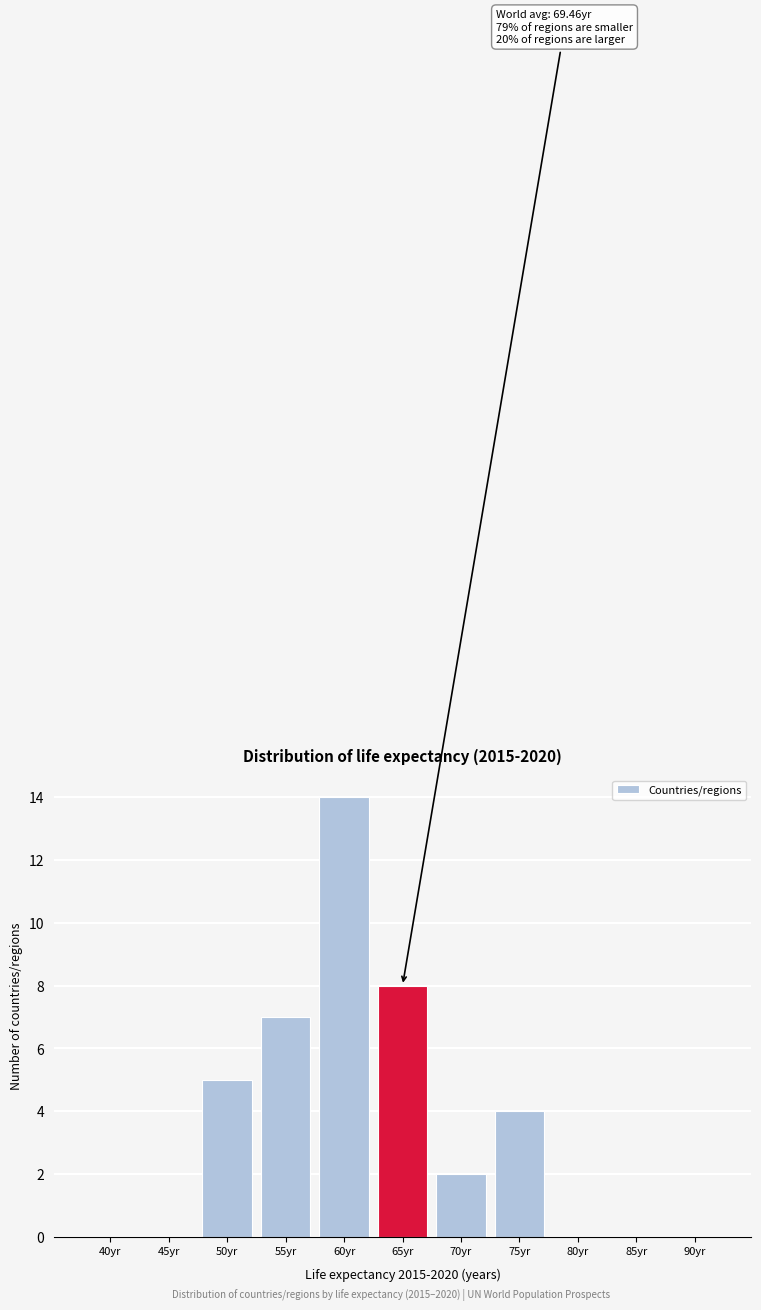

Reading left to right, list all the values displayed in this chart.

40yr=0	45yr=0	50yr=5	55yr=7	60yr=14	65yr=8	70yr=2	75yr=4	80yr=0	85yr=0	90yr=0